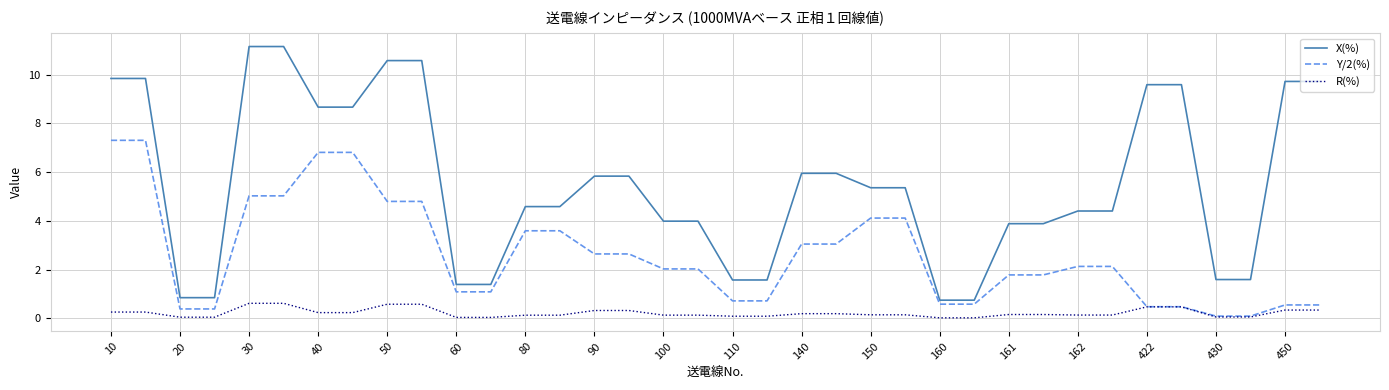

True or false: X(%) and R(%) intersect in this chart.

False